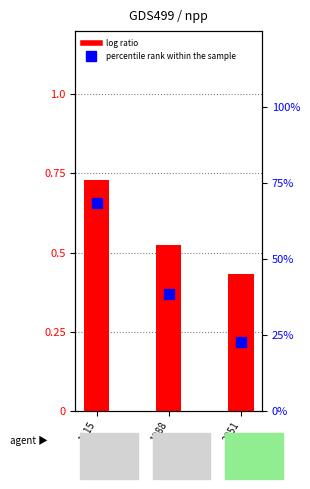

Is the value of percentile rank within the sample at 1988 greater than the value of log ratio at 1988?

No